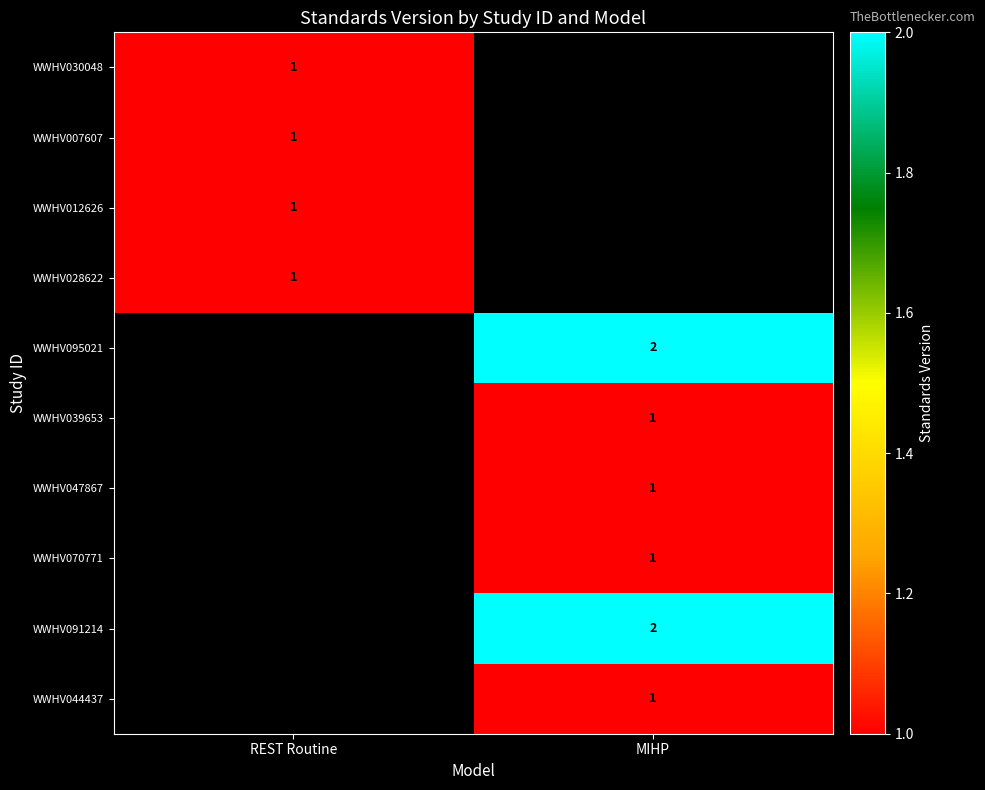

Is it true that WWHV044437 equals 2 at MIHP?

False